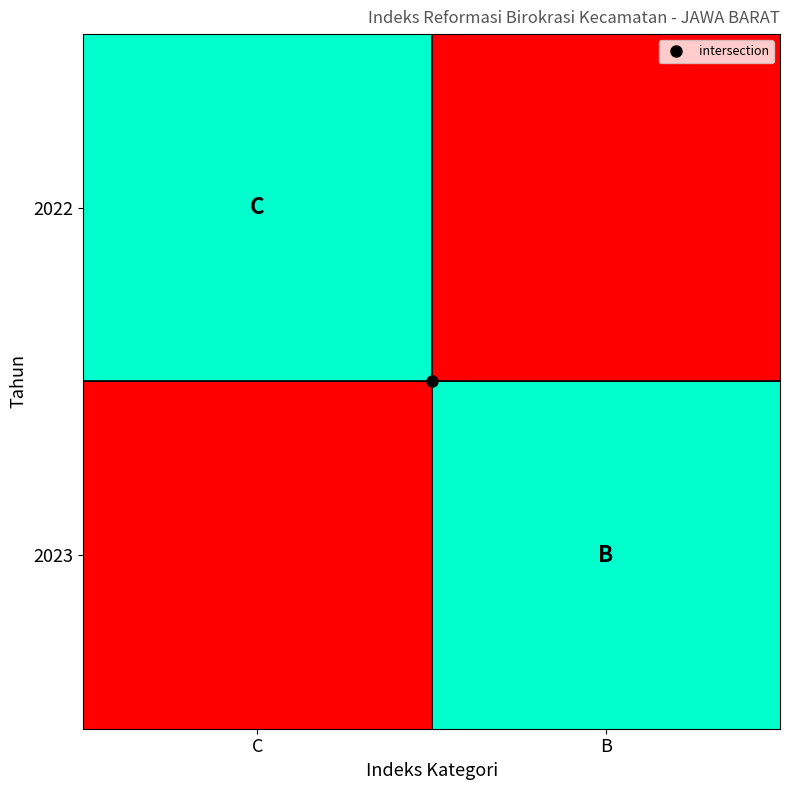

At which category is the sum across all series the highest?

C